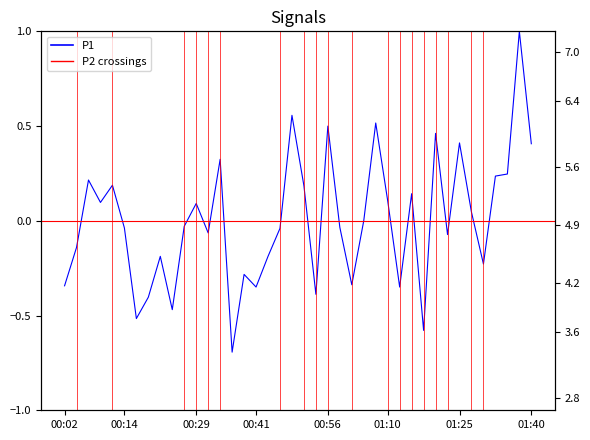

Which has a higher value, 17 or 13?

13